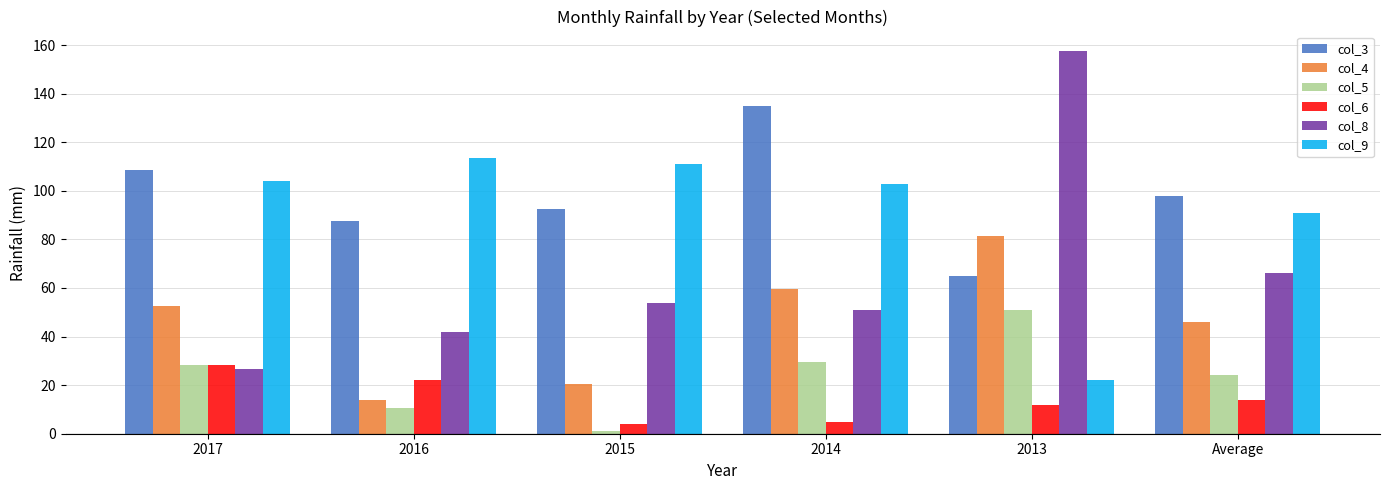

What is the sum of all col_4 values?

274.4